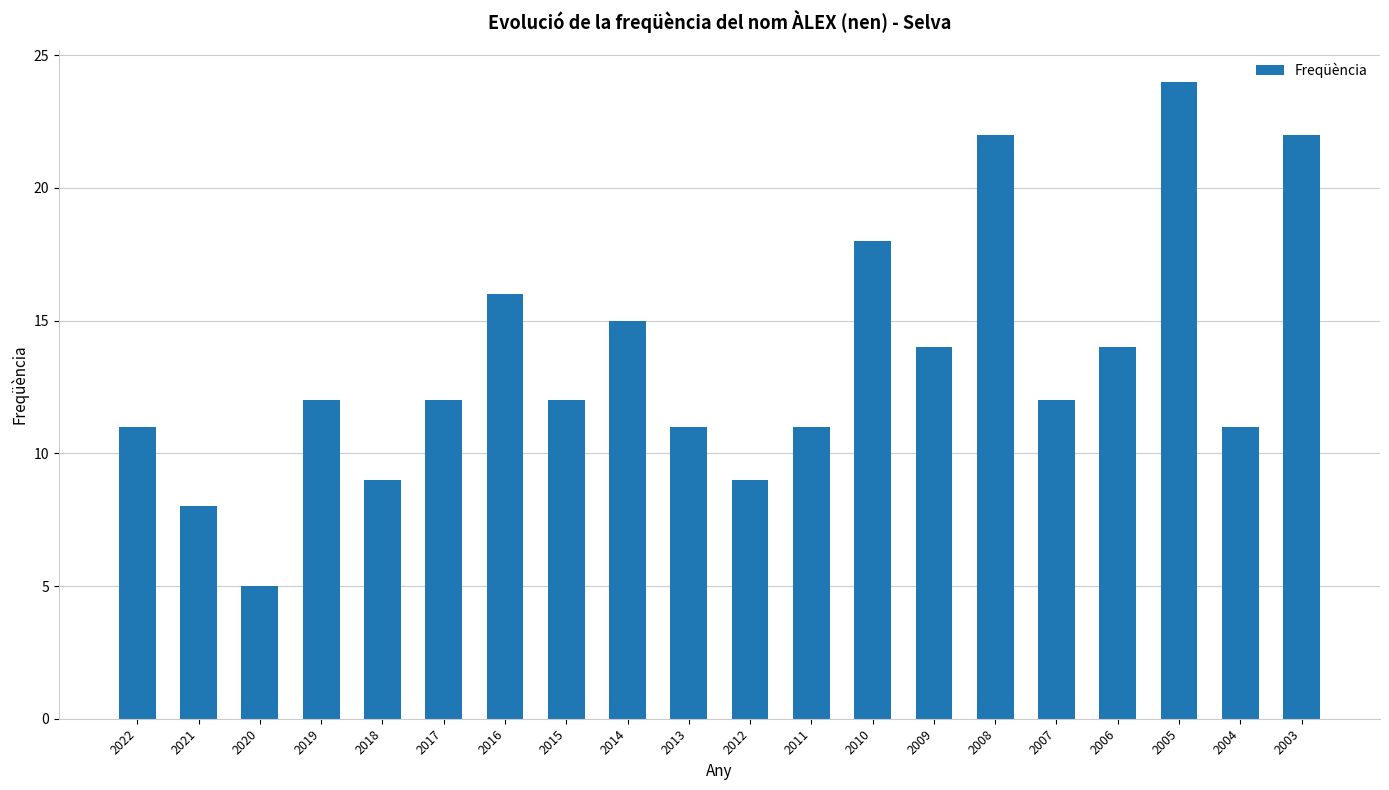

What is the difference between the maximum and minimum values?

19